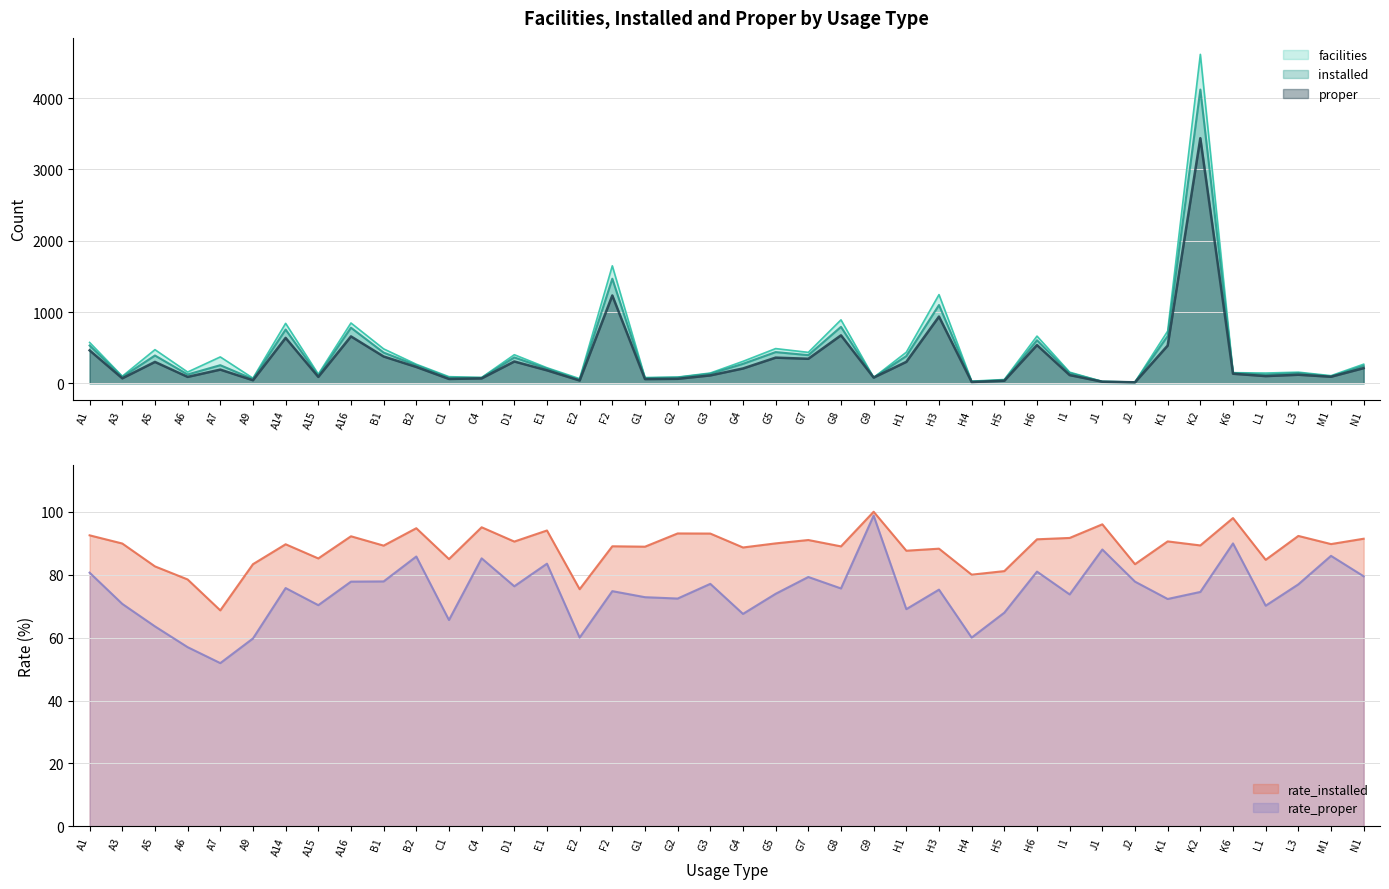

At which label is rate_proper closest to 75?

F2